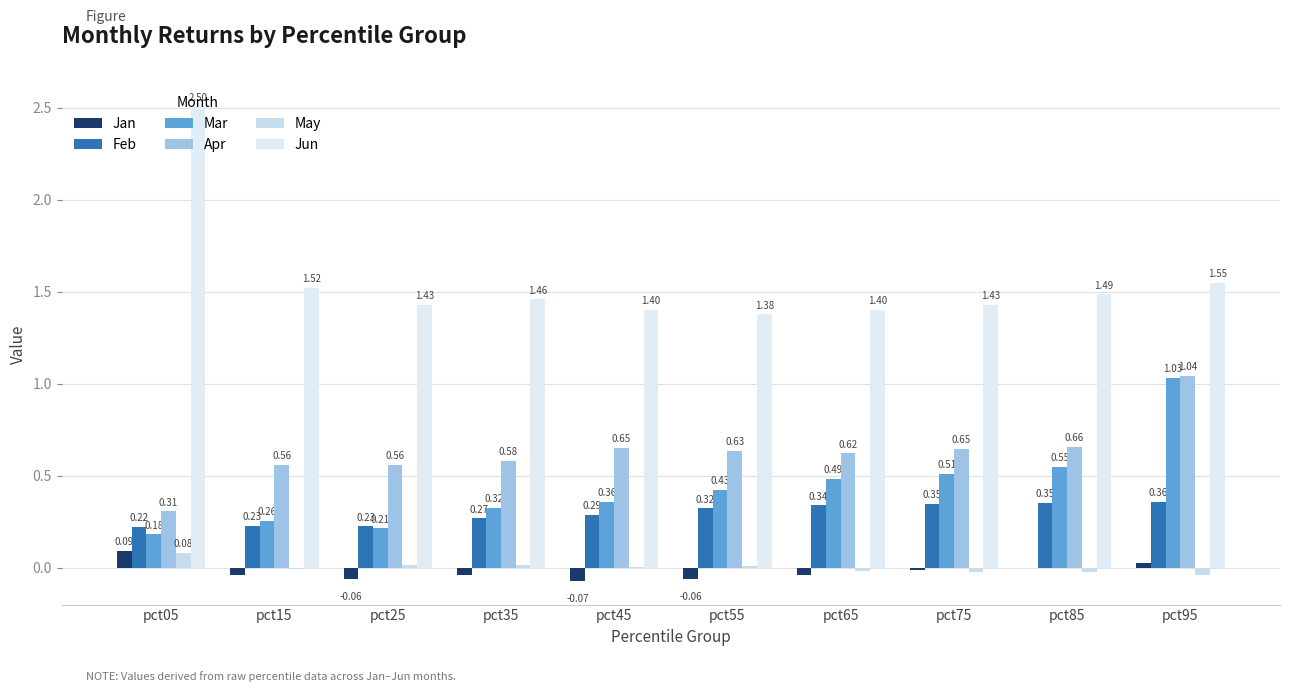

What are all the series names shown in the legend?

Jan, Feb, Mar, Apr, May, Jun